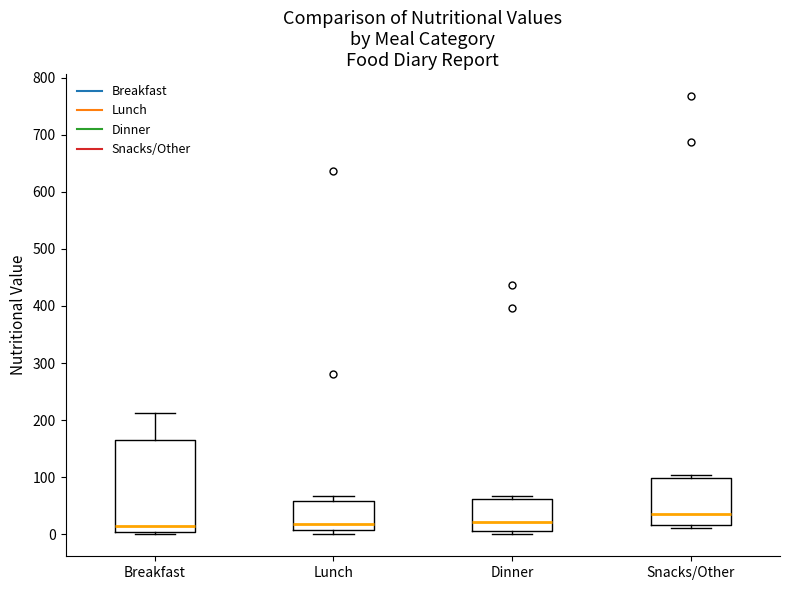

Where is the upper edge of the box for Snacks/Other on the y-axis? The values are not printed on the chart, so give them approximately, as read against the axis.

100